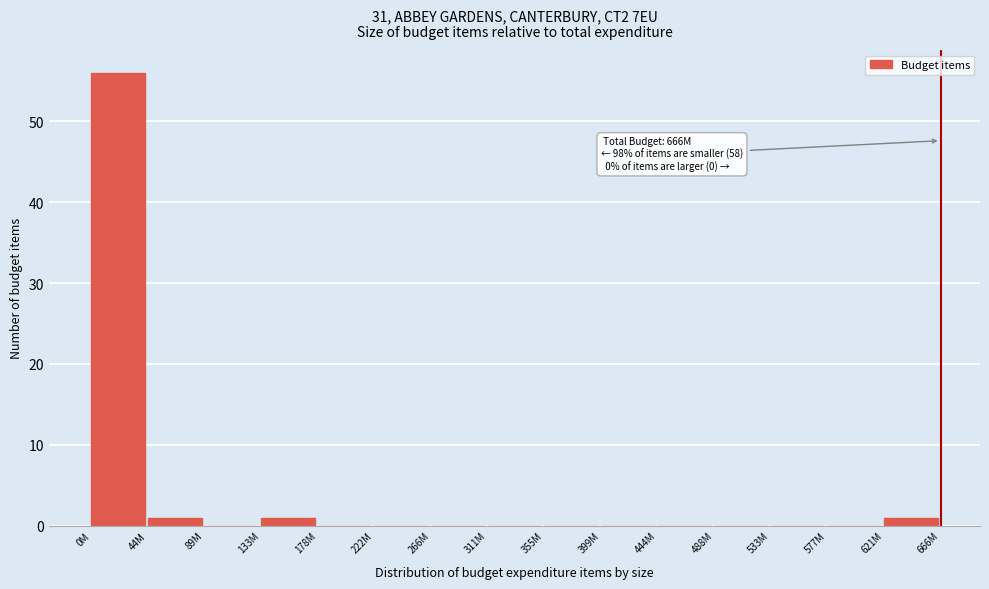

Reading right to left, list all the values displayed in this chart.

621M=1	577M=0	533M=0	488M=0	444M=0	399M=0	355M=0	311M=0	266M=0	222M=0	178M=0	133M=1	89M=0	44M=1	0M=56